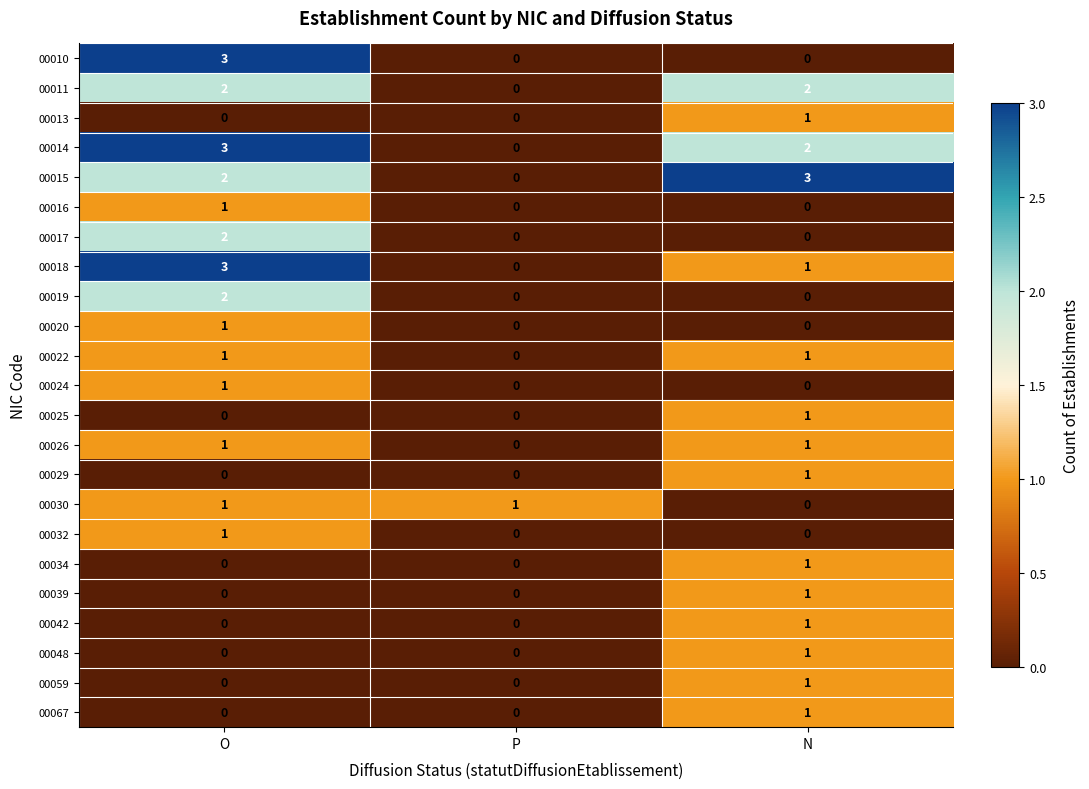

What is the total value across all series at O?

24